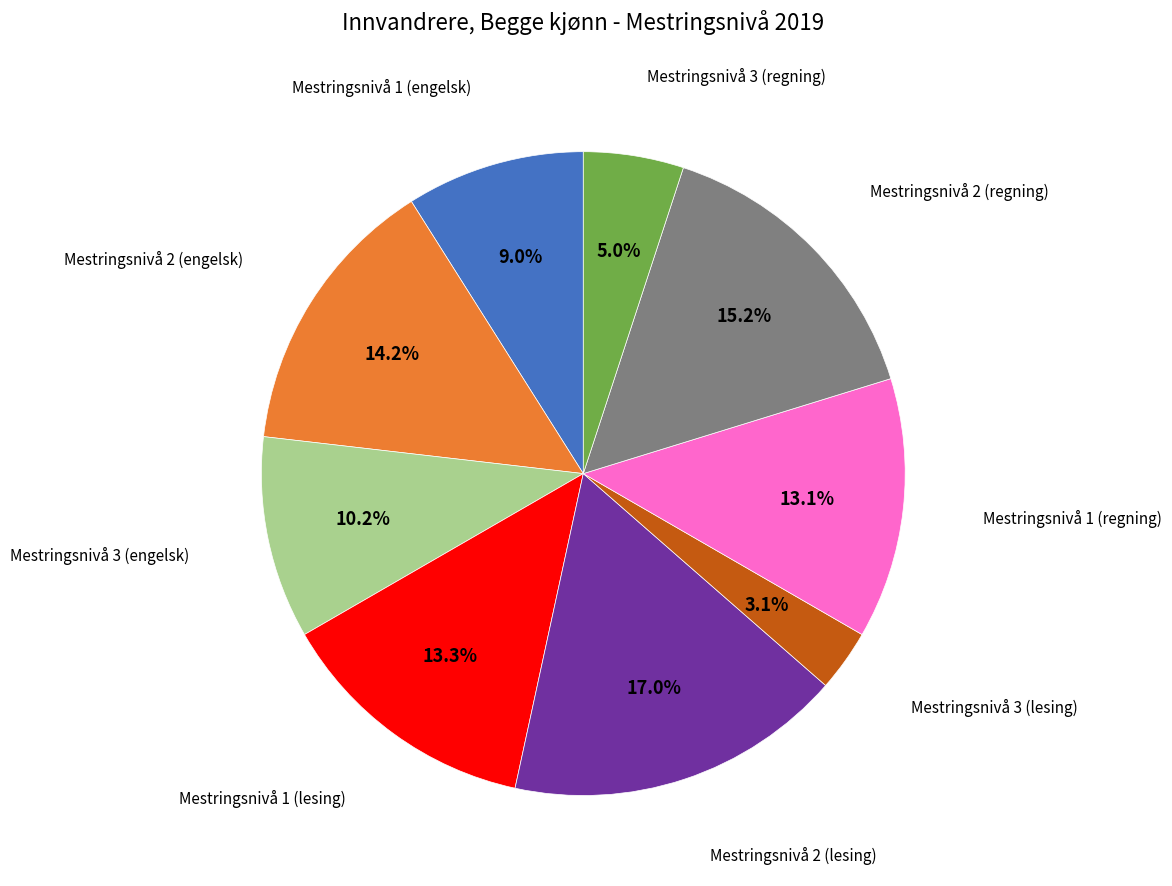

Is there a majority slice in this chart?

No